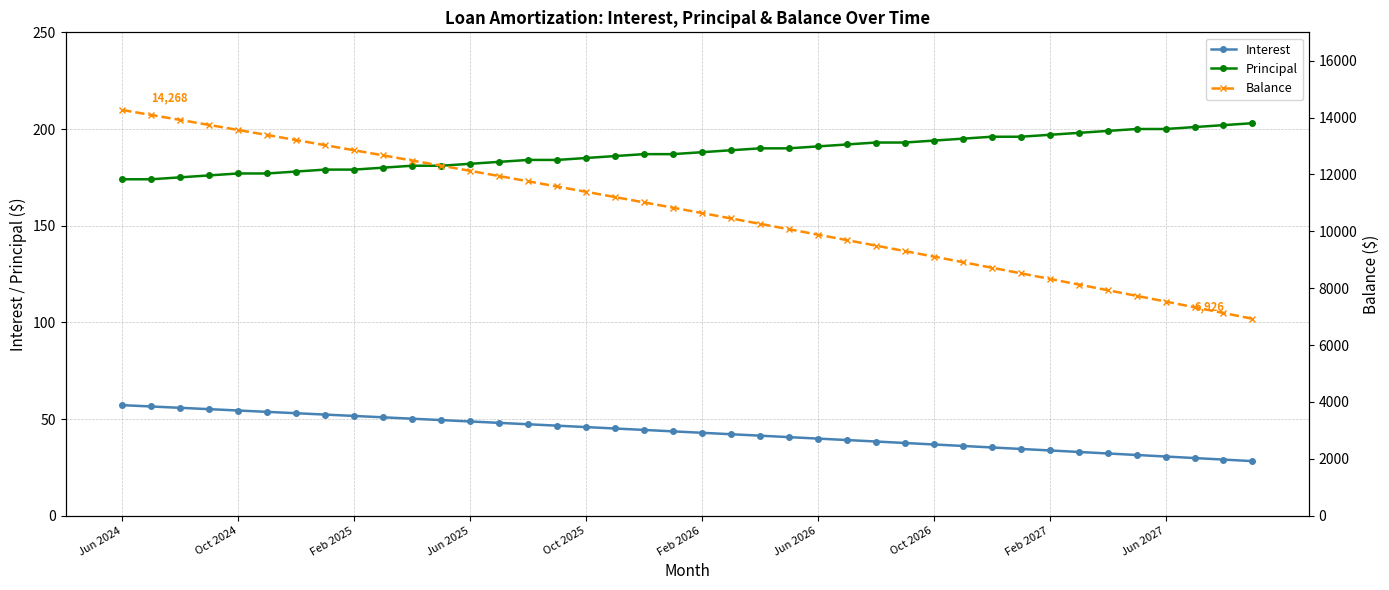

What is the minimum value for Interest?

28.2